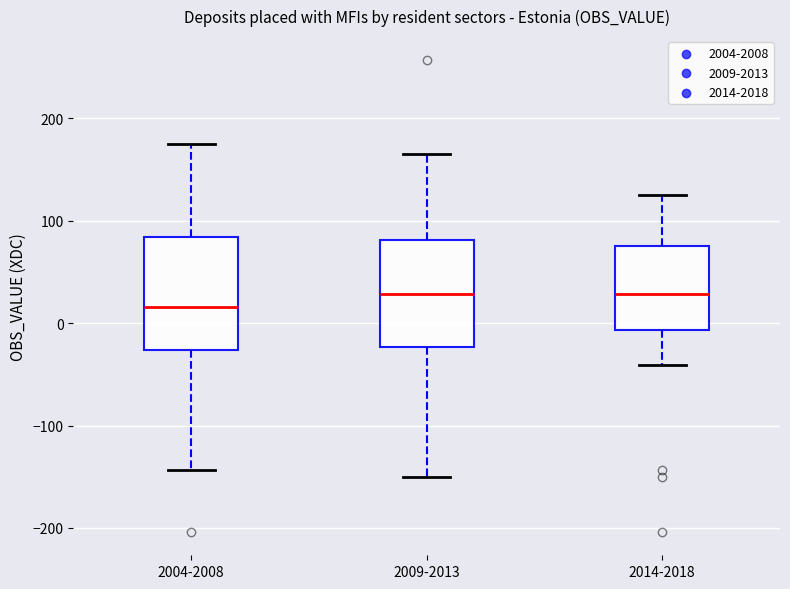

Where is the lower edge of the box for 2009-2013 on the y-axis? The values are not printed on the chart, so give them approximately, as read against the axis.

-20